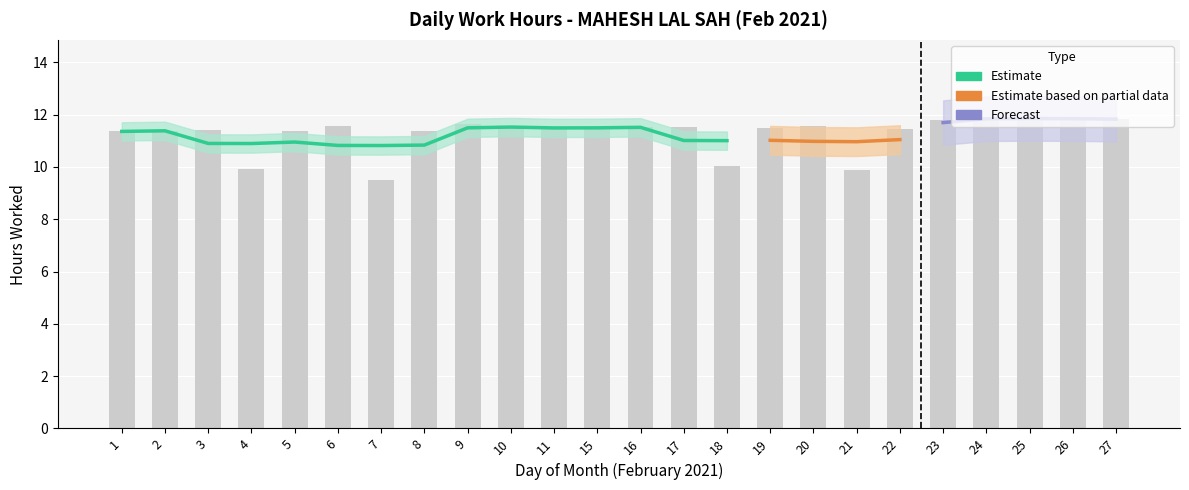

Rank the categories by value from highest to lowest.

25, 24, 27, 26, 23, 9, 6, 20, 15, 16, 17, 10, 19, 11, 22, 3, 2, 5, 1, 8, 18, 4, 21, 7